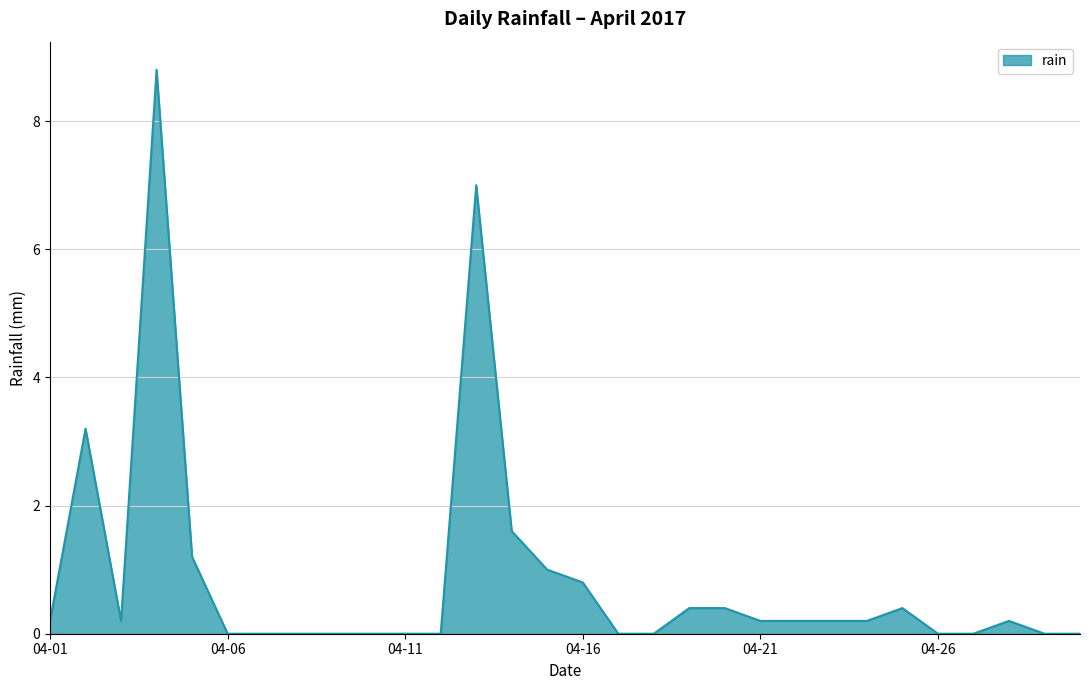

What is the maximum value shown in the chart?

8.8